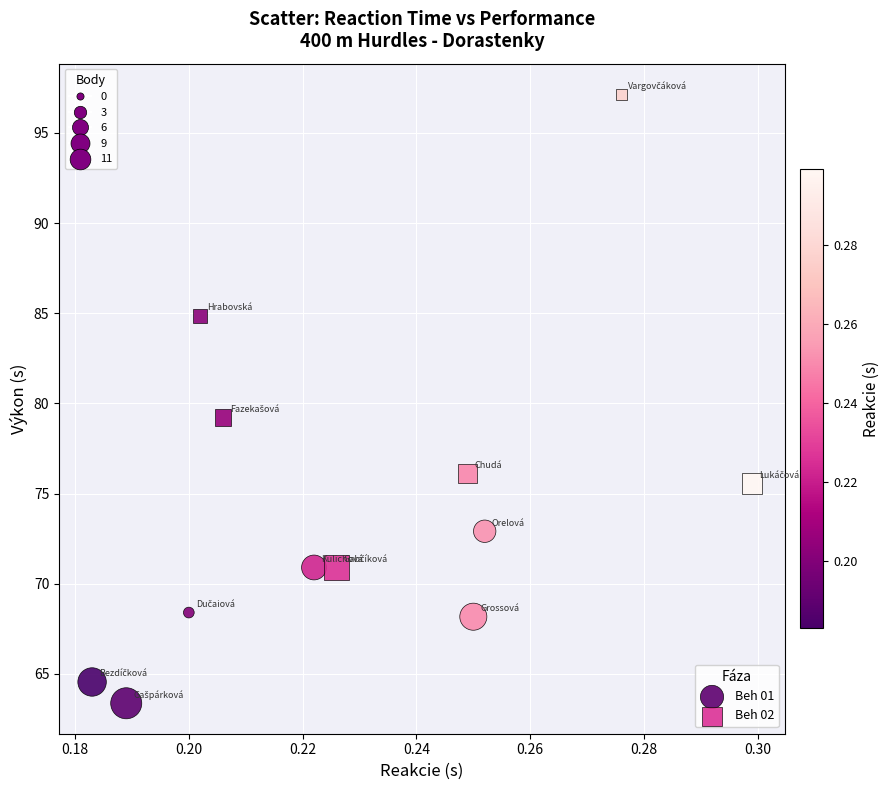

Which series reaches the minimum Y coordinate?

Beh 01